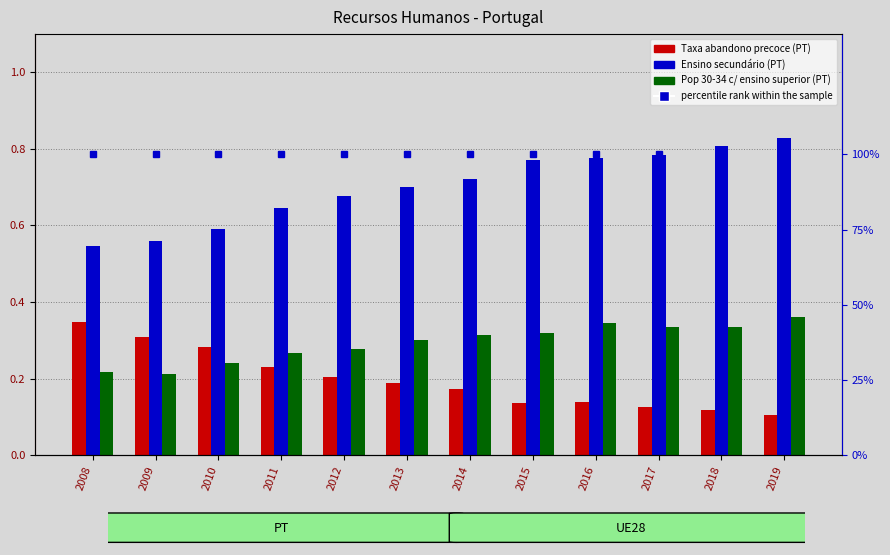

Which has a higher value, 2019 or 2013?

2013